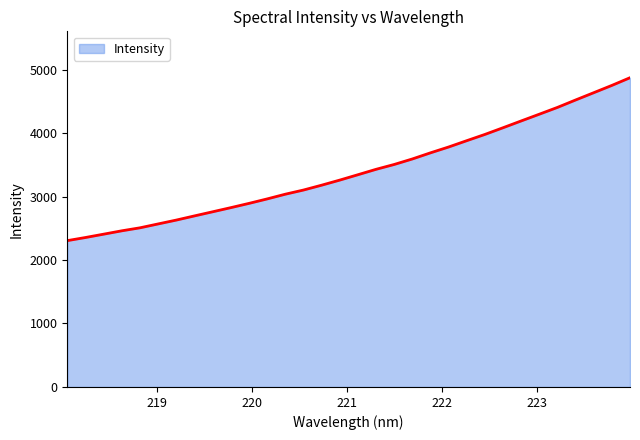

What is the maximum value shown in the chart?

4871.3